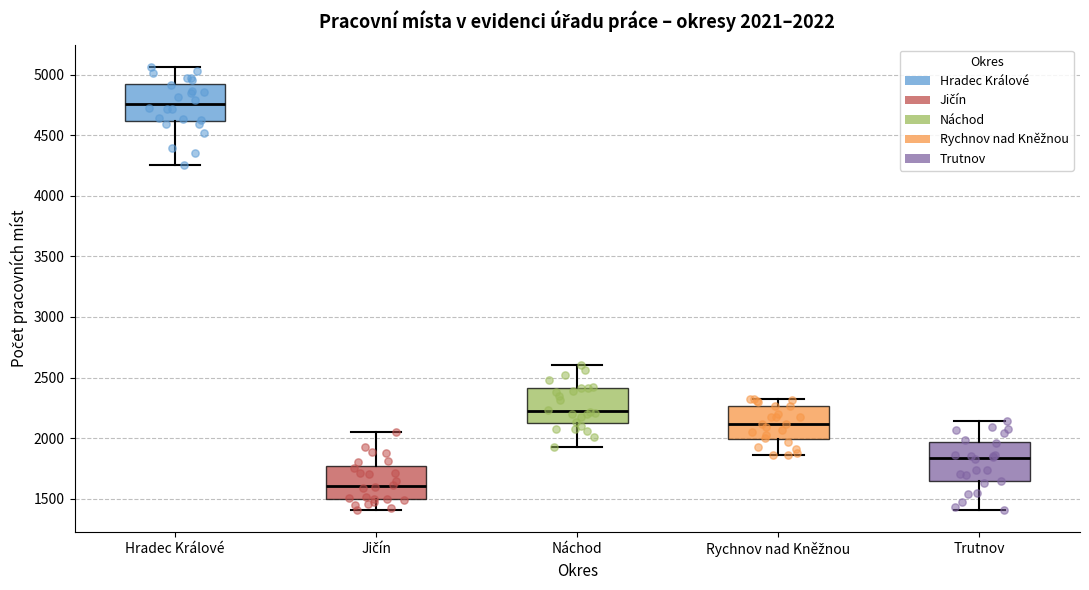

Which box has the lowest median line?

Jičín